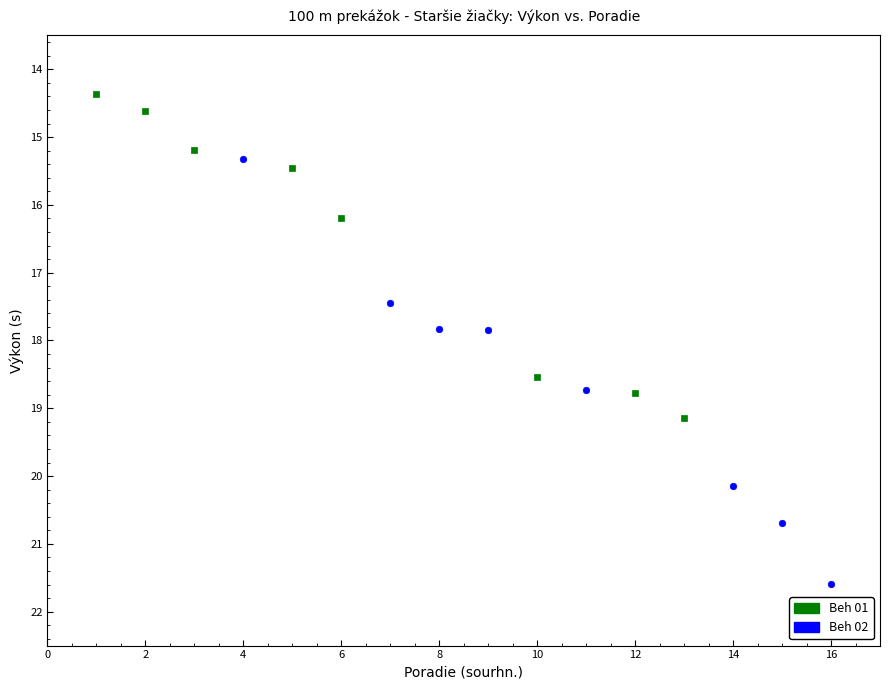

Which series contains the lowest Y value?

Beh 01